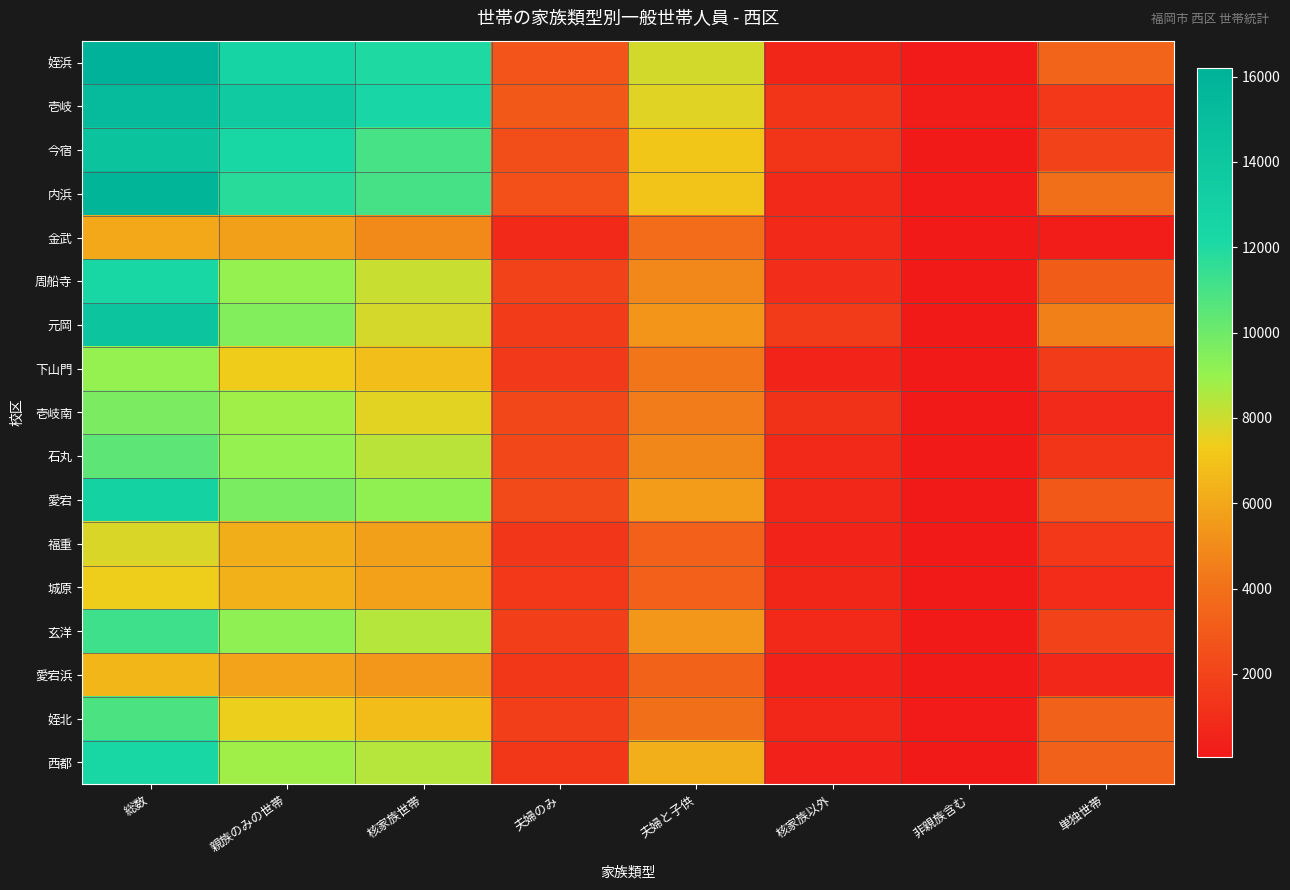

Reading left to right, what are all the values shown in this chart?

姪浜: 総数=16206	親族のみの世帯=12623	核家族世帯=12020	夫婦のみ=2746	夫婦と子供=7881	核家族以外=603	非親族含む=154	単独世帯=3429
壱岐: 総数=15252	親族のみの世帯=13633	核家族世帯=12372	夫婦のみ=2956	夫婦と子供=7648	核家族以外=1261	非親族含む=174	単独世帯=1441
今宿: 総数=14288	親族のみの世帯=12257	核家族世帯=10968	夫婦のみ=2458	夫婦と子供=7083	核家族以外=1289	非親族含む=141	単独世帯=1890
内浜: 総数=15859	親族のみの世帯=11768	核家族世帯=11009	夫婦のみ=2500	夫婦と子供=7017	核家族以外=759	非親族含む=152	単独世帯=3939
金武: 総数=6025	親族のみの世帯=5747	核家族世帯=4962	夫婦のみ=720	夫婦と子供=3808	核家族以外=785	非親族含む=56	単独世帯=222
周船寺: 総数=12296	親族のみの世帯=9057	核家族世帯=8067	夫婦のみ=1908	夫婦と子供=4884	核家族以外=990	非親族含む=132	単独世帯=3107
元岡: 総数=14157	親族のみの世帯=9472	核家族世帯=7858	夫婦のみ=1568	夫婦と子供=5361	核家族以外=1614	非親族含む=118	単独世帯=4567
下山門: 総数=9061	親族のみの世帯=7344	核家族世帯=6846	夫婦のみ=1504	夫婦と子供=4214	核家族以外=498	非親族含む=93	単独世帯=1624
壱岐南: 総数=9687	親族のみの世帯=8795	核家族世帯=7614	夫婦のみ=2190	夫婦と子供=4441	核家族以外=1181	非親族含む=68	単独世帯=822
石丸: 総数=10452	親族のみの世帯=9069	核家族世帯=8341	夫婦のみ=2184	夫婦と子供=4828	核家族以外=728	非親族含む=65	単独世帯=1318
愛宕: 総数=12793	親族のみの世帯=9730	核家族世帯=9106	夫婦のみ=2336	夫婦と子供=5633	核家族以外=624	非親族含む=101	単独世帯=2953
福重: 総数=7749	親族のみの世帯=6251	核家族世帯=5712	夫婦のみ=1402	夫婦と子供=3247	核家族以外=539	非親族含む=47	単独世帯=1451
城原: 総数=7397	親族のみの世帯=6373	核家族世帯=5769	夫婦のみ=1448	夫婦と子供=3278	核家族以外=604	非親族含む=109	単独世帯=911
玄洋: 総数=11213	親族のみの世帯=9185	核家族世帯=8421	夫婦のみ=1756	夫婦と子供=5443	核家族以外=764	非親族含む=136	単独世帯=1892
愛宕浜: 総数=6539	親族のみの世帯=5856	核家族世帯=5424	夫婦のみ=1434	夫婦と子供=3409	核家族以外=432	非親族含む=60	単独世帯=623
姪北: 総数=10883	親族のみの世帯=7425	核家族世帯=6777	夫婦のみ=1730	夫婦と子供=3956	核家族以外=648	非親族含む=151	単独世帯=3307
西都: 総数=12255	親族のみの世帯=8815	核家族世帯=8389	夫婦のみ=1408	夫婦と子供=6268	核家族以外=426	非親族含む=118	単独世帯=3320